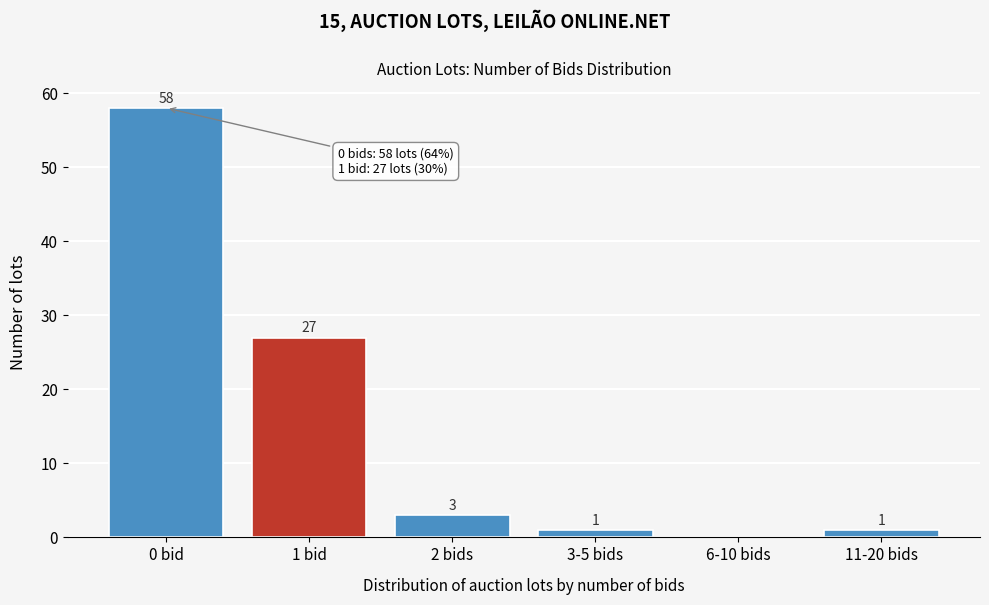

Reading left to right, extract all data points from this chart.

0 bid=58	1 bid=27	2 bids=3	3-5 bids=1	6-10 bids=0	11-20 bids=1